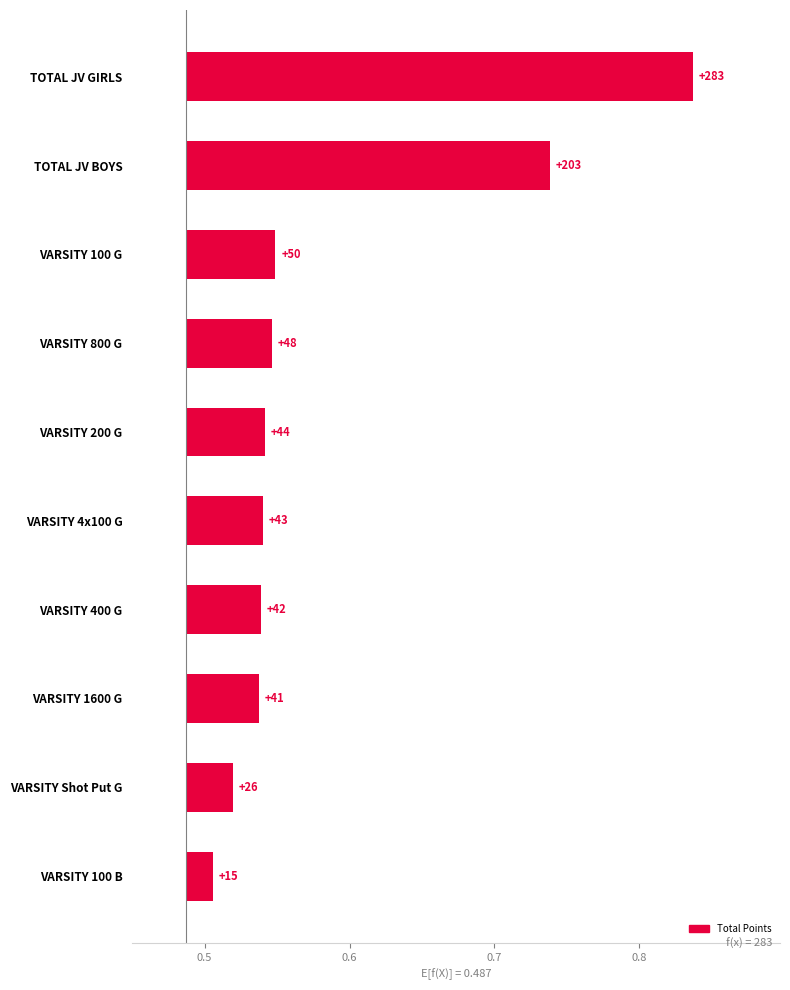

Is it true that the value at VARSITY 1600 G is 0.0?

False